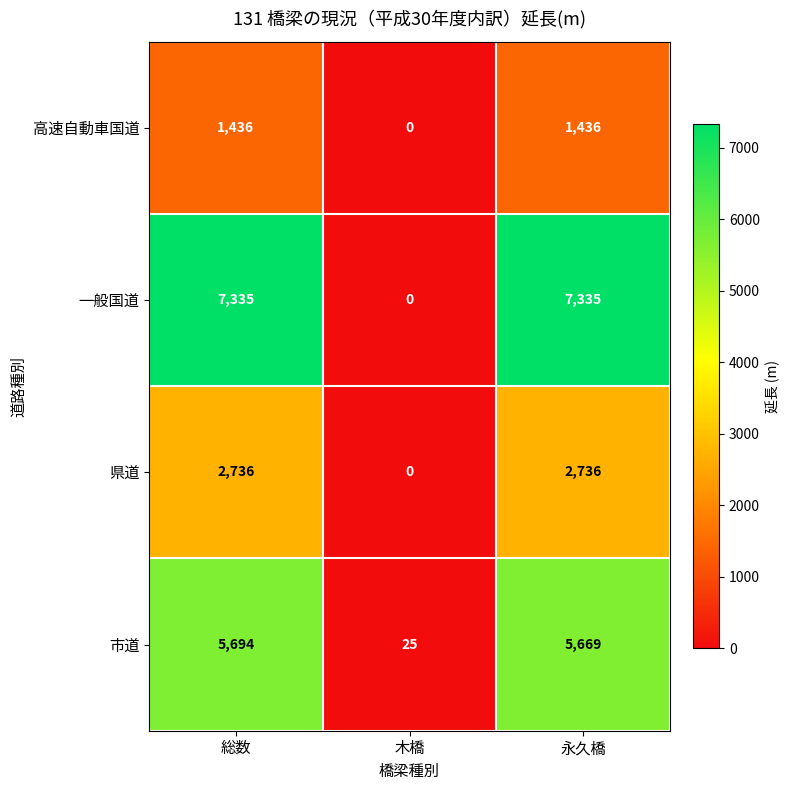

The value of 県道 at 総数 is 2736. True or false?

True